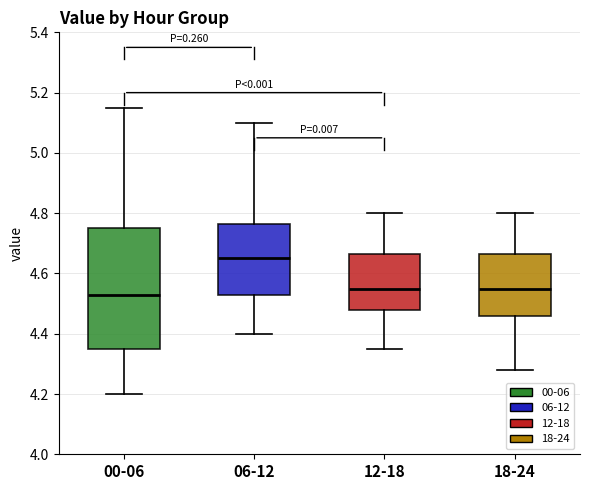

Reading left to right, read every box against the y-axis: the position of its median line, the range the box covers, and the ends of its whiskers. The values are not printed on the chart, so give them approximately, as read against the axis.

00-06: median 4.54, box 4.36 to 4.76, whiskers 4.20 to 5.16
06-12: median 4.66, box 4.54 to 4.76, whiskers 4.40 to 5.10
12-18: median 4.56, box 4.48 to 4.66, whiskers 4.36 to 4.80
18-24: median 4.56, box 4.46 to 4.66, whiskers 4.28 to 4.80